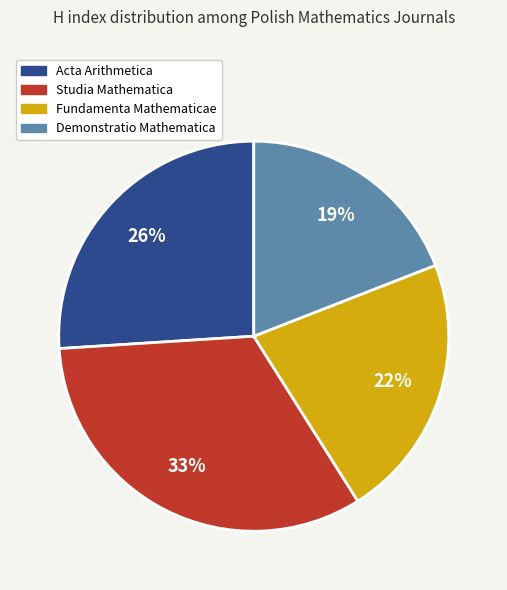

Do Studia Mathematica and Acta Arithmetica together represent more than half of the pie?

Yes